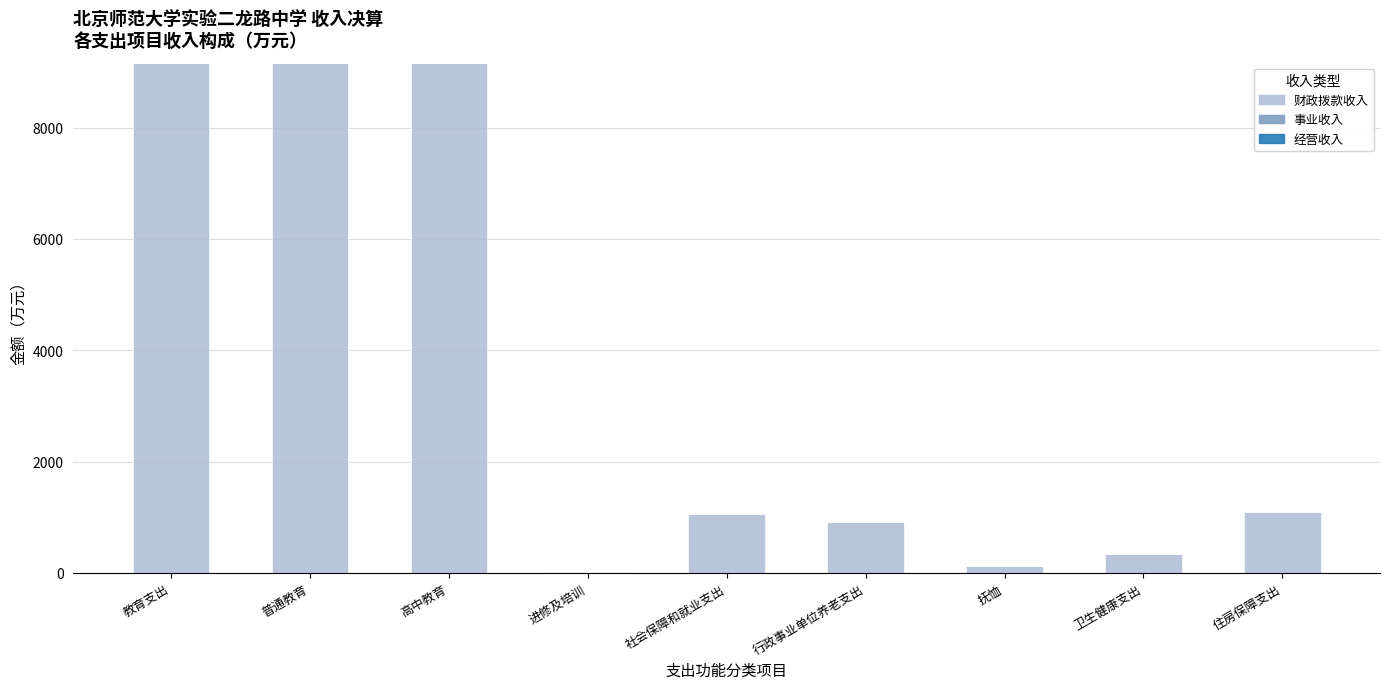

Which has a higher value, 抚恤 or 教育支出?

教育支出